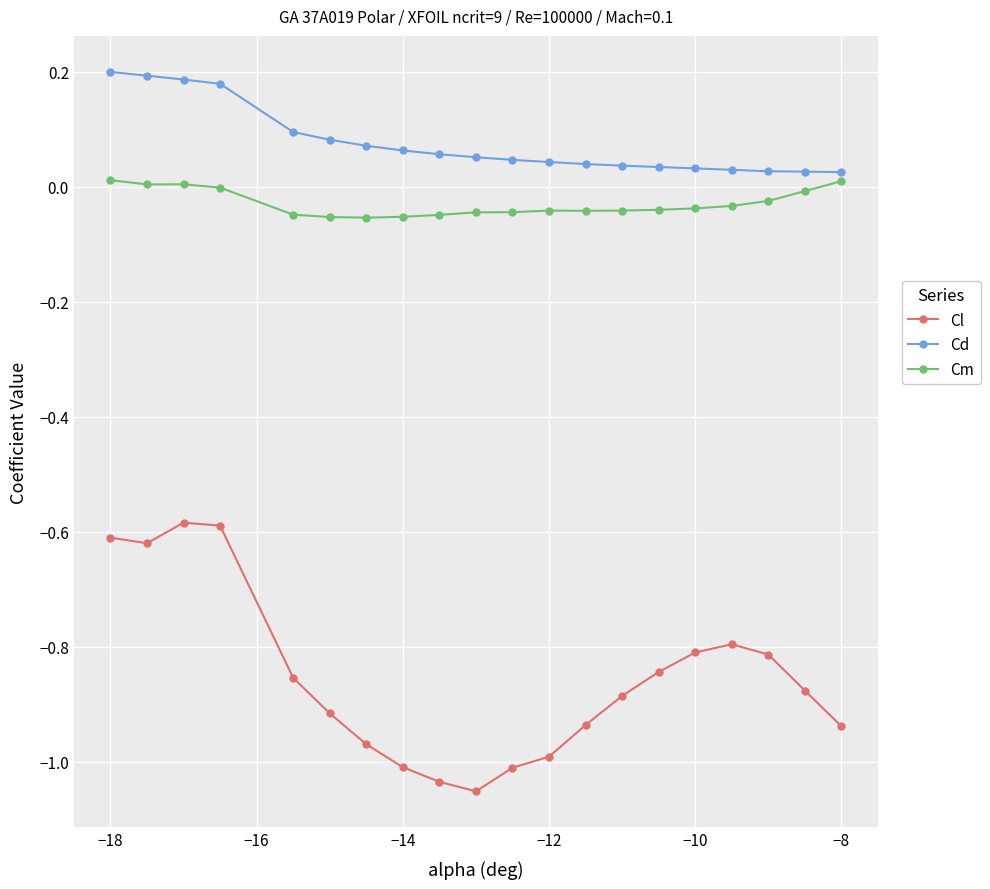

True or false: Cm has more than 1 interior local peaks.

True